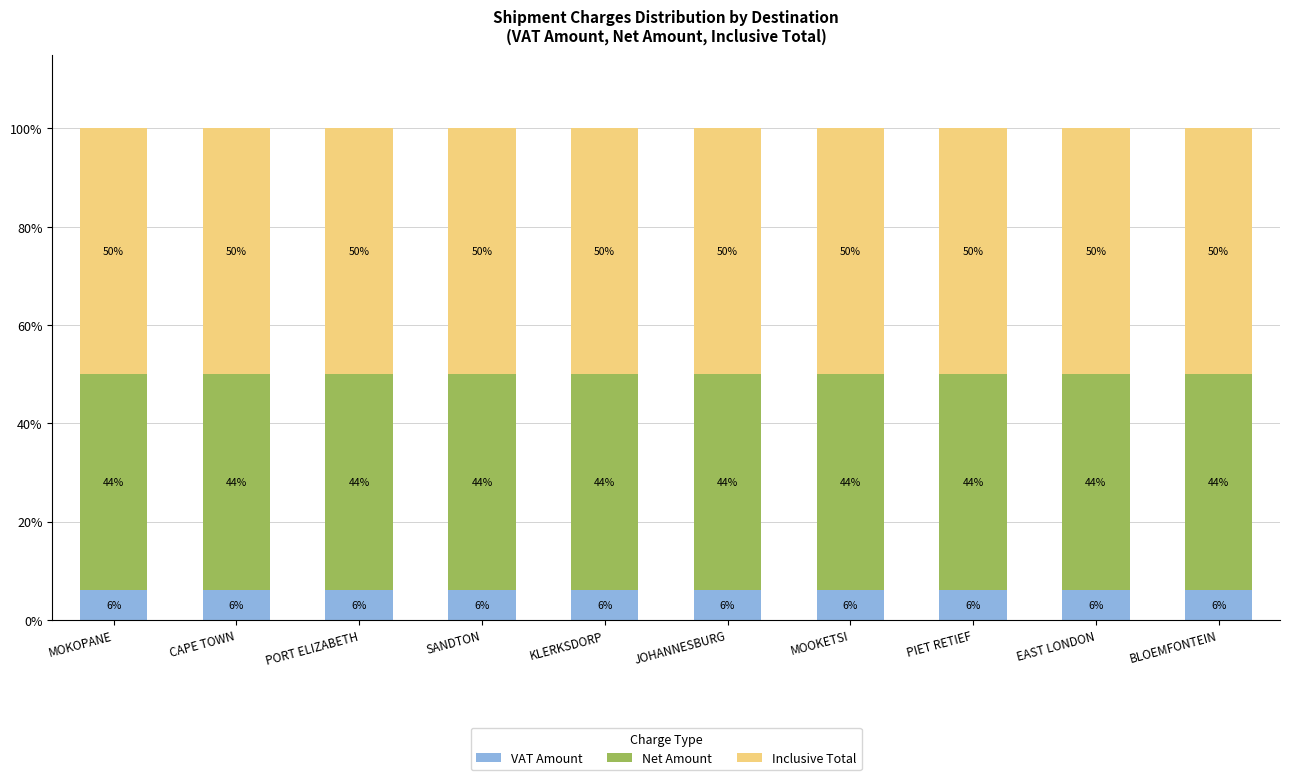

What is the total value across all series at MOKOPANE?

100.0